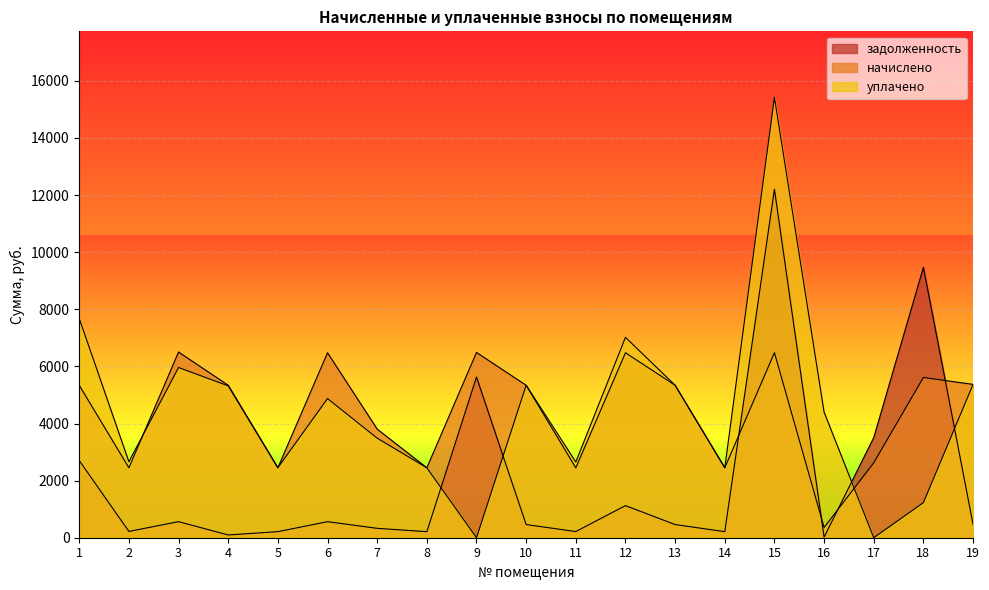

The начислено series shows 629.4 at 5. True or false?

False